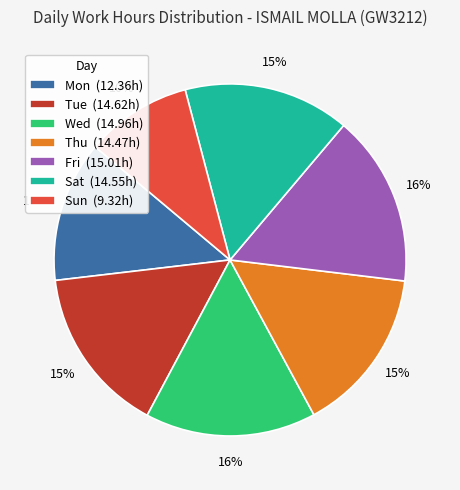

To the nearest percent, what percentage of the pie is Sat?

15%